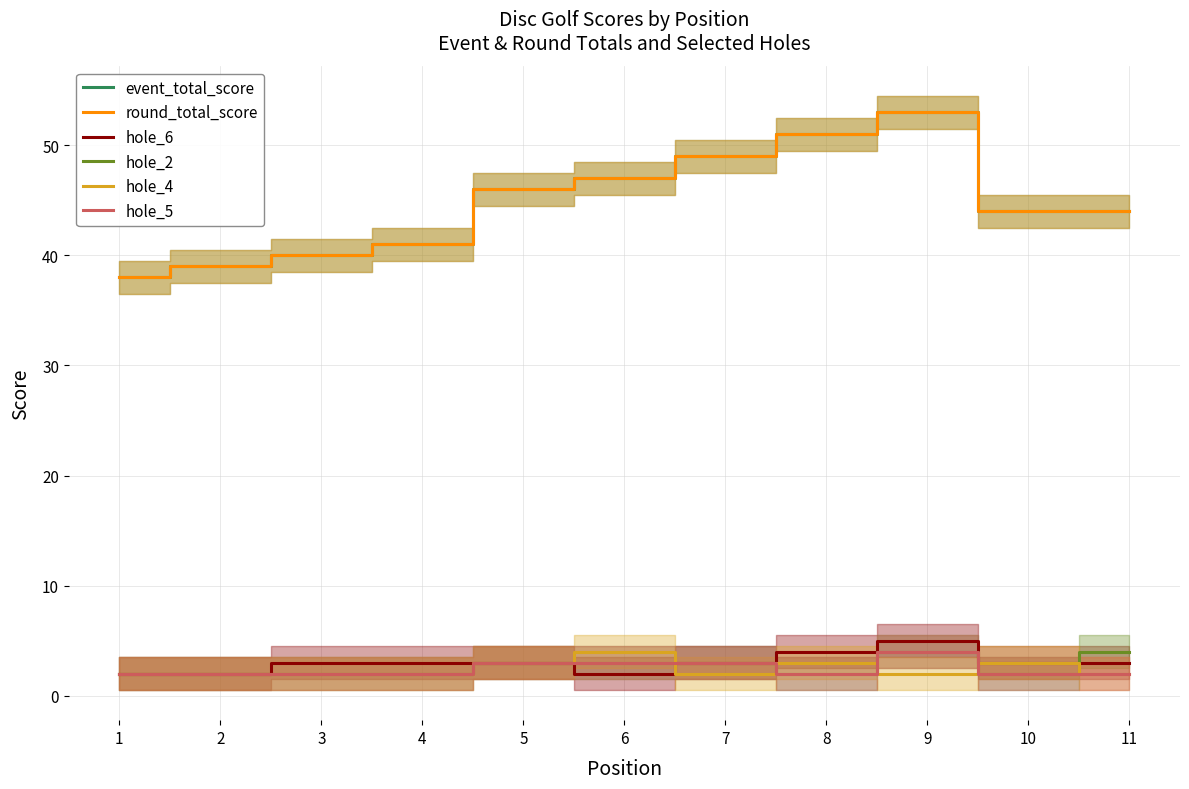

Which series changed the most between 3 and 4?

event_total_score